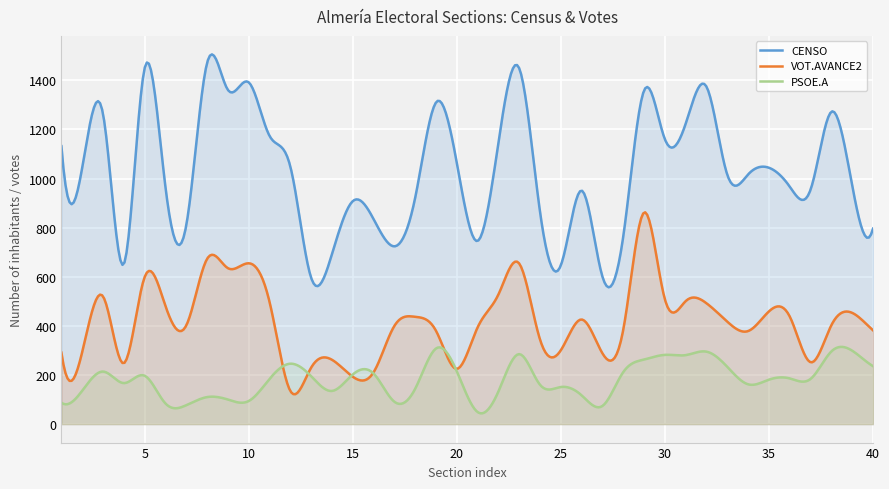

List the series in order of their overall mean, highest first.

CENSO, VOT.AVANCE2, PSOE.A